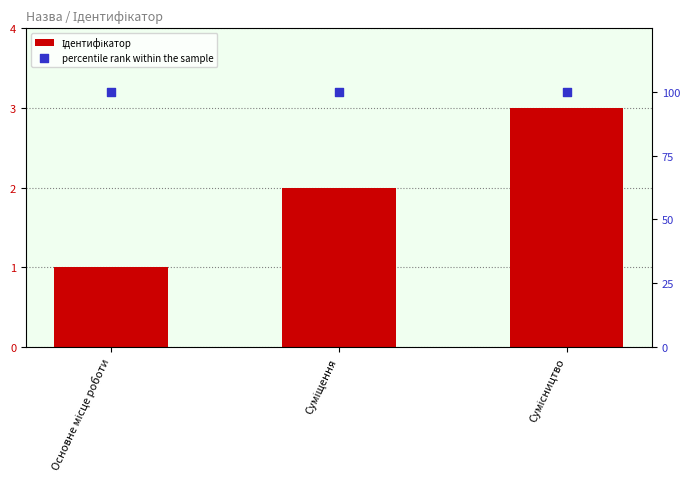

Which series contains the highest Y value?

percentile rank within the sample